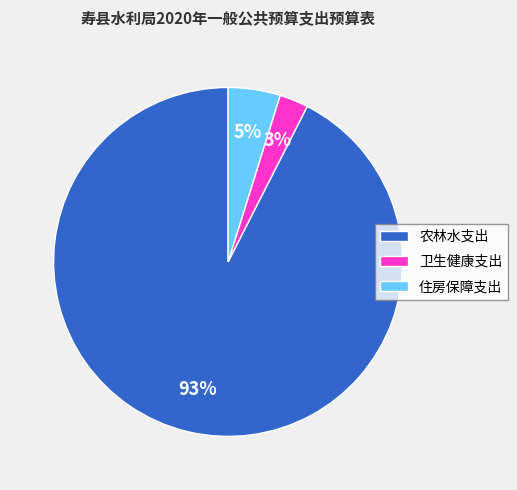

To the nearest percent, what is the difference between the 住房保障支出 and 卫生健康支出 slice percentages?

2%